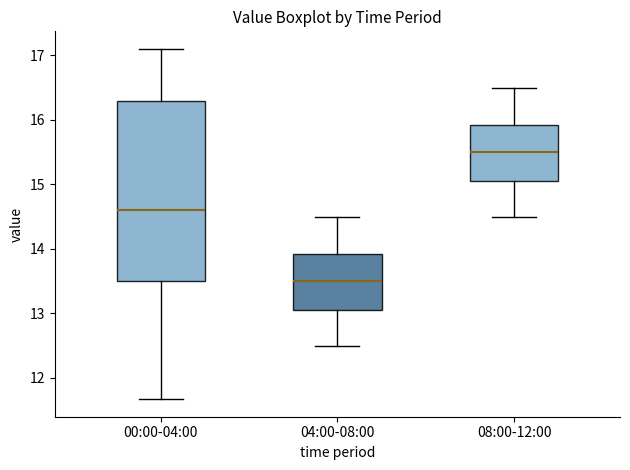

Which box's median line is the highest?

08:00-12:00